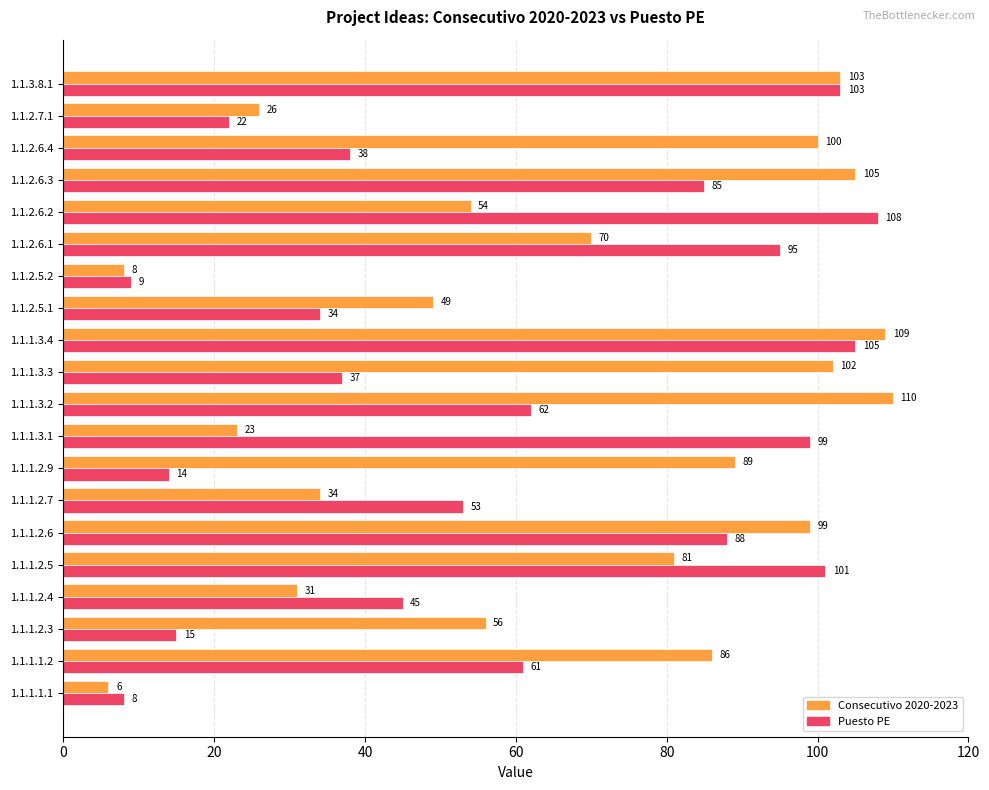

Which series has the widest spread of values?

Consecutivo 2020-2023